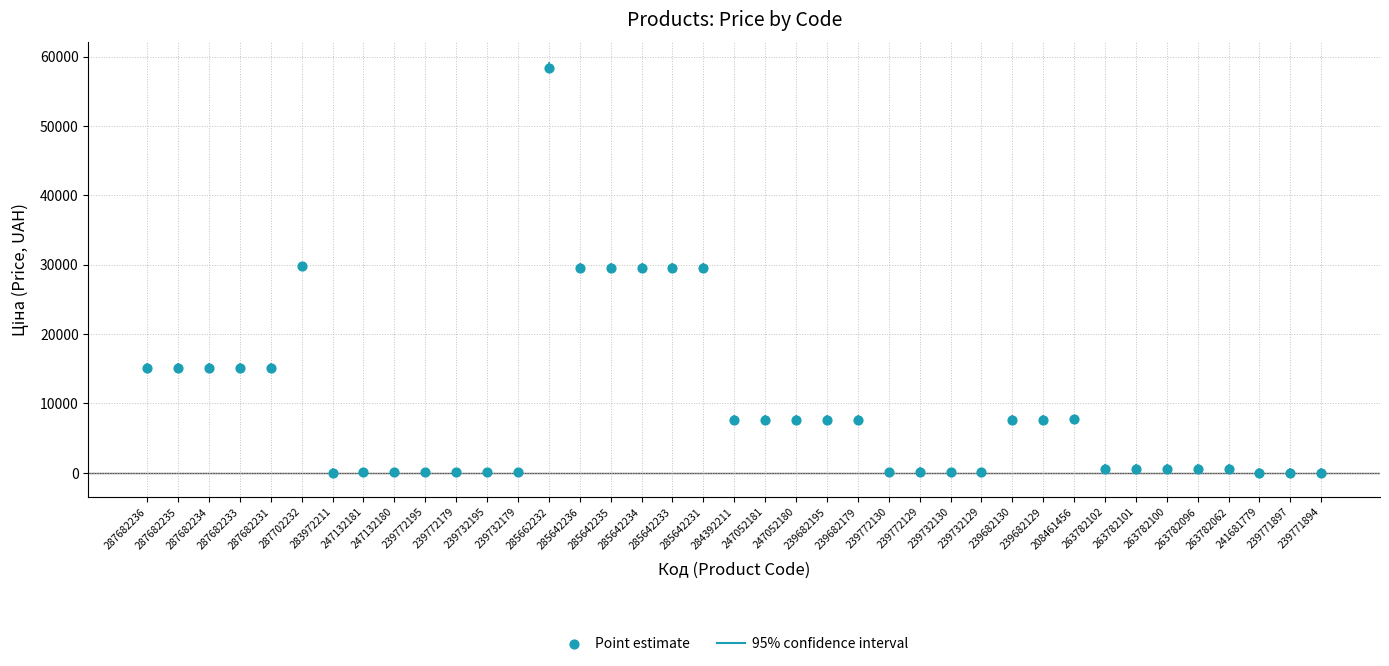

What is the range of Y values (max minus min)?

58394.6